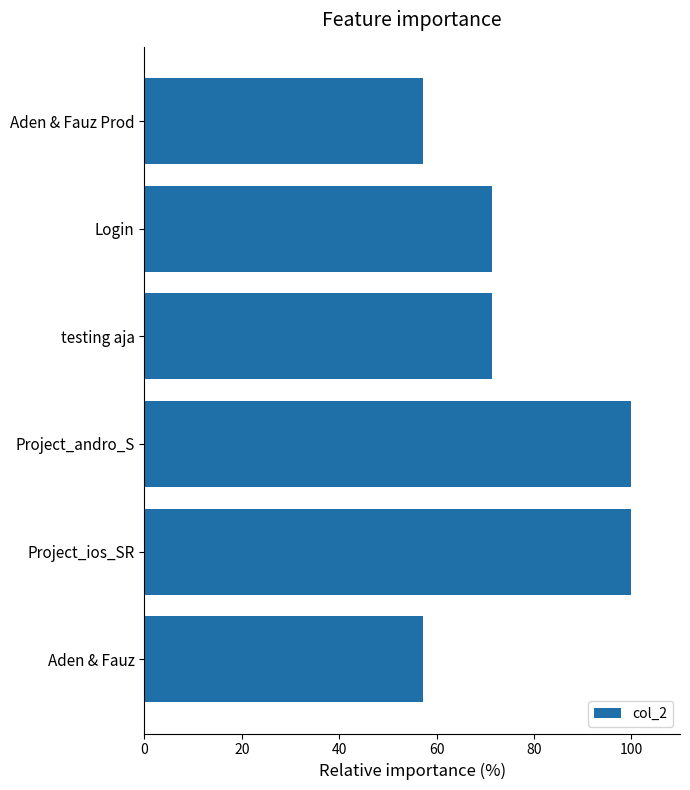

Between Aden & Fauz and Project_ios_SR, which is larger?

Project_ios_SR